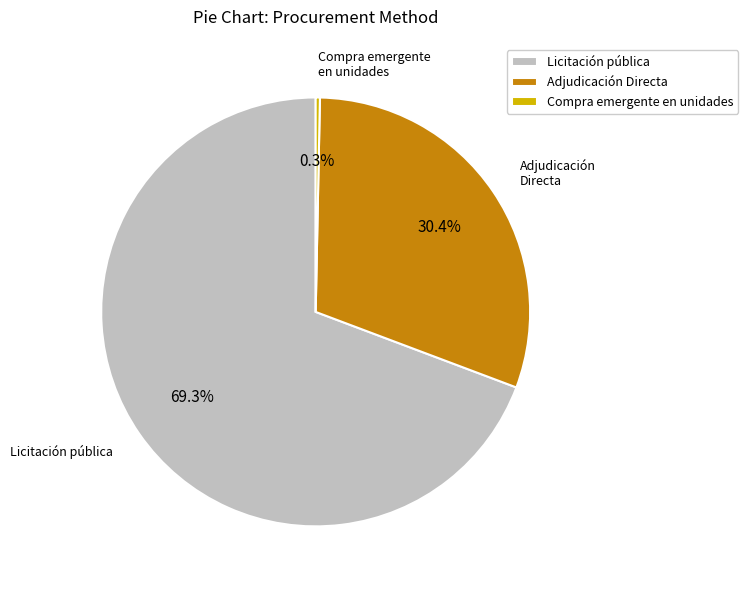

Between Licitación pública and Compra emergente en unidades, which is larger?

Licitación pública